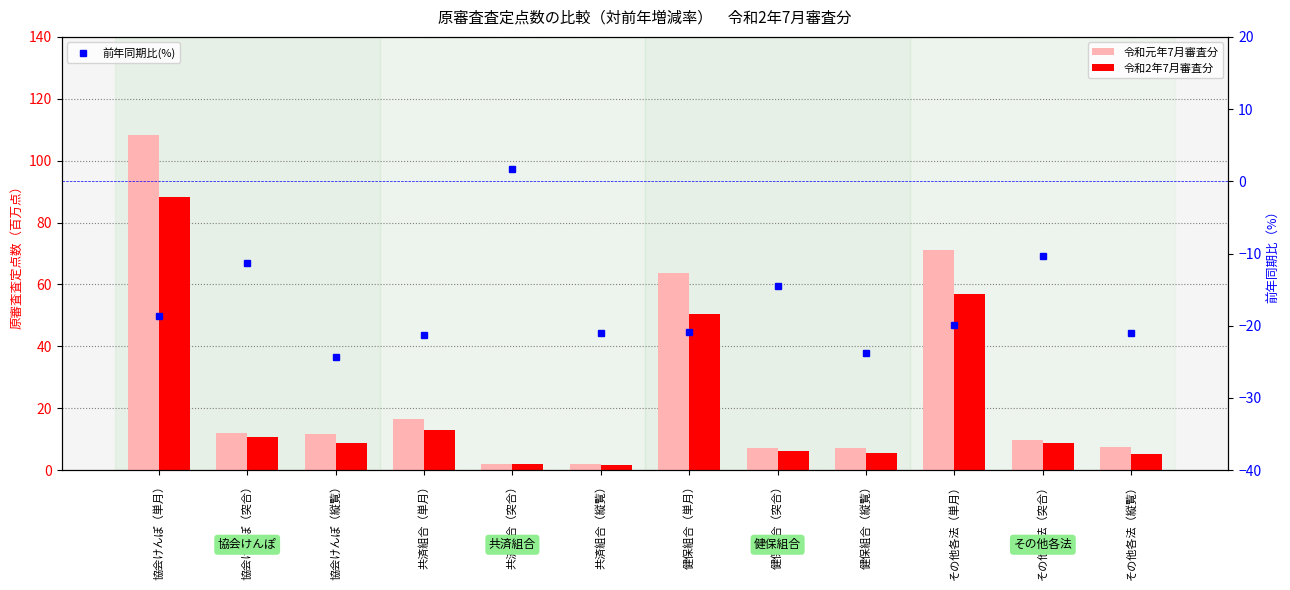

How many groups of bars are there?

12